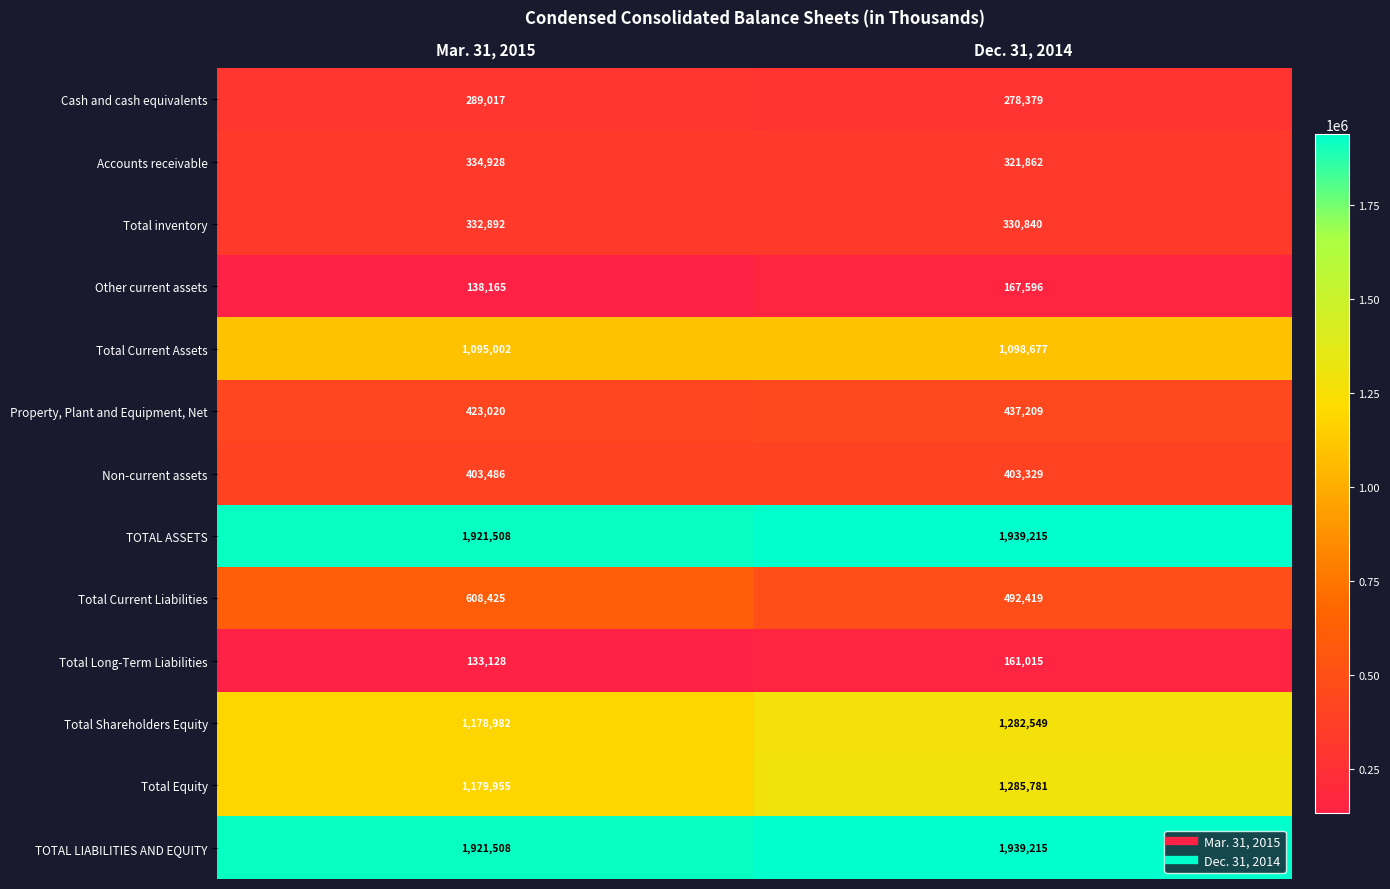

What is the sum of all Total Current Liabilities values?

1100844